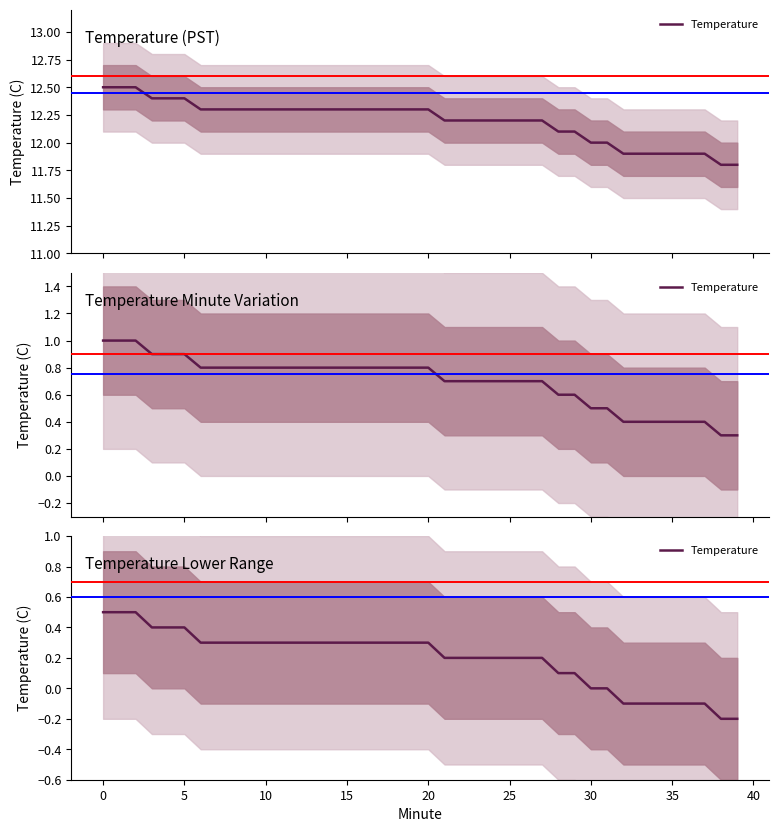

What is the difference between the second highest and minimum values?

0.7